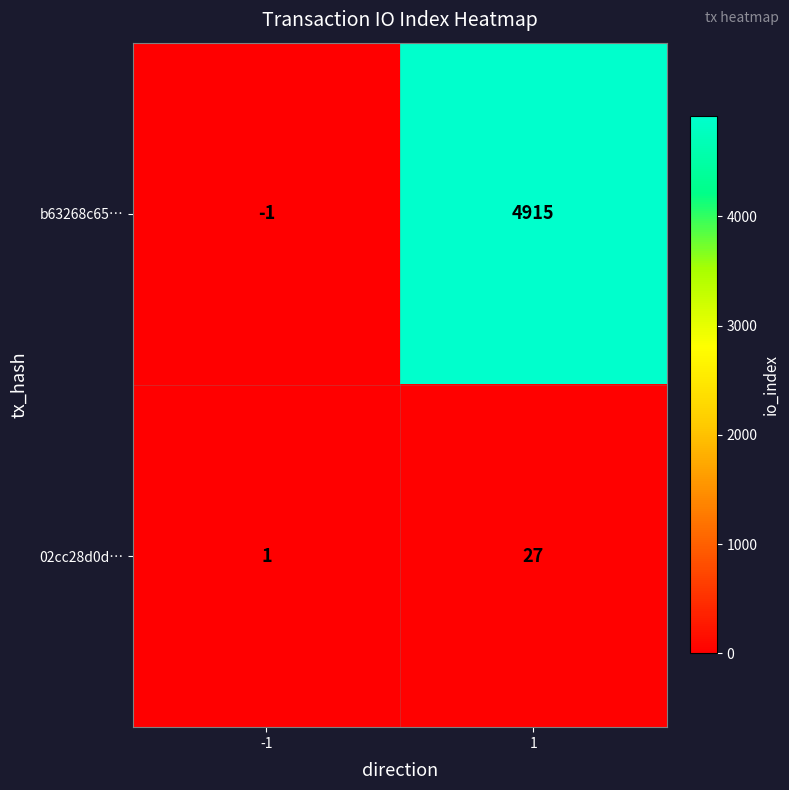

Which series has the largest range (max minus min)?

b63268c65…